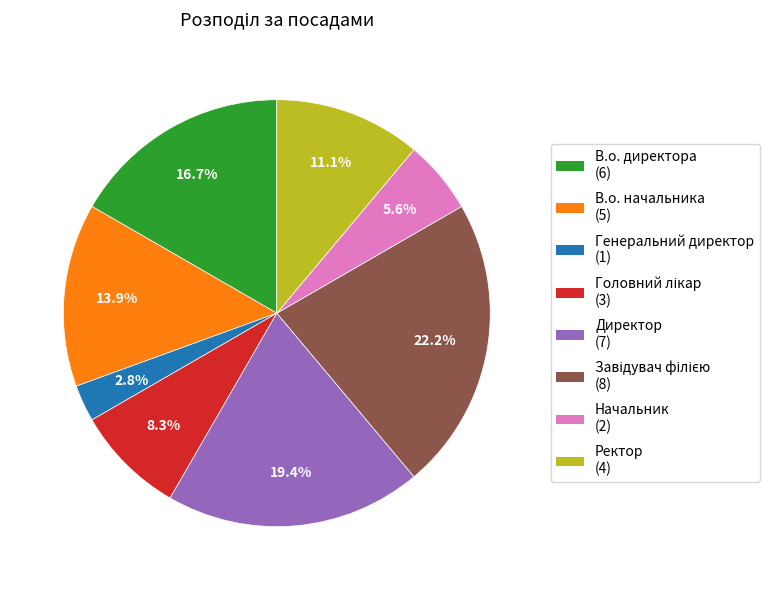

What portion of the pie excludes Генеральний директор (1)?

97.2%